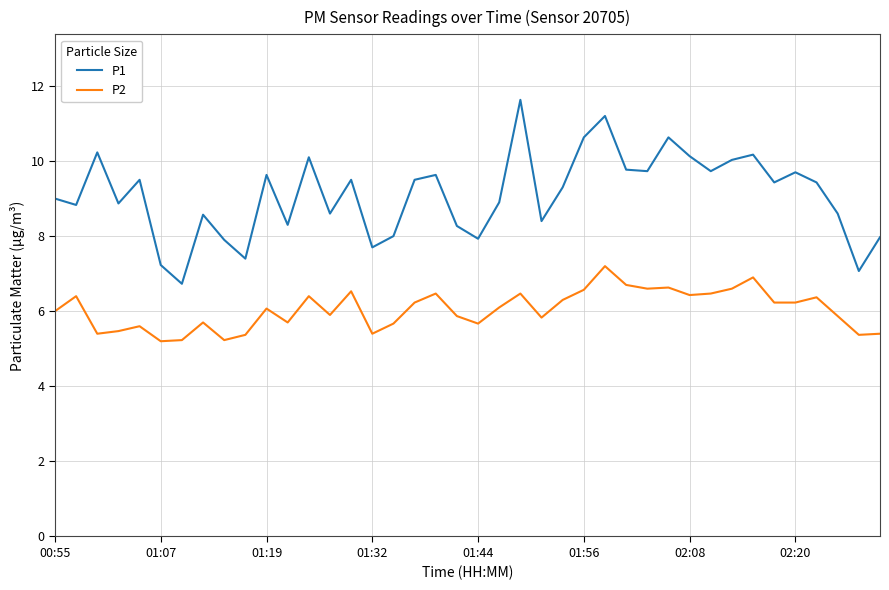

In P1, how many points are higher than both neighbors (excluding endpoints)?

12